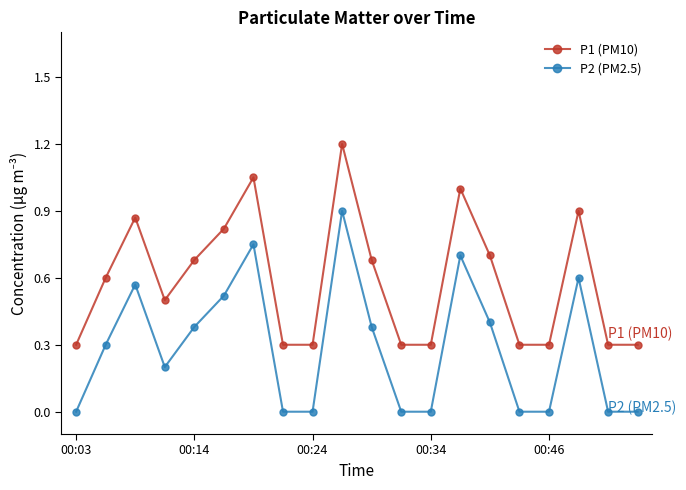

How many interior local peaks does the P2 (PM2.5) series have?

5